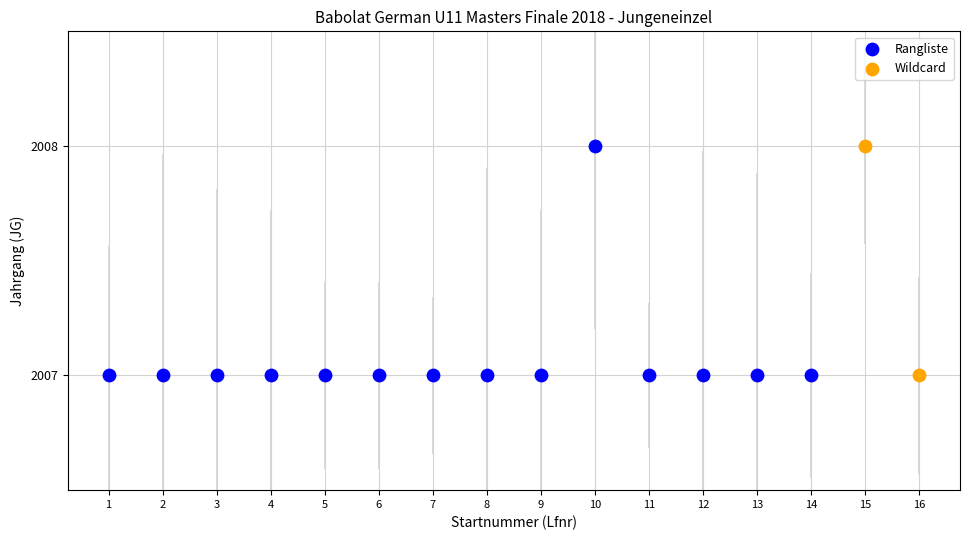

What are all the series names shown in the legend?

Rangliste, Wildcard